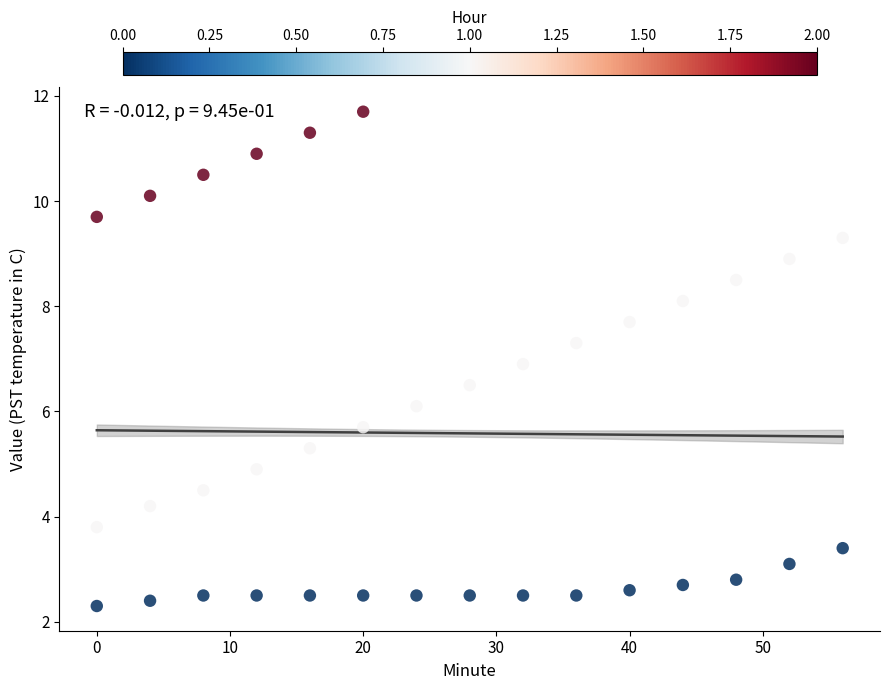

What is the range of Y values (max minus min)?

9.4